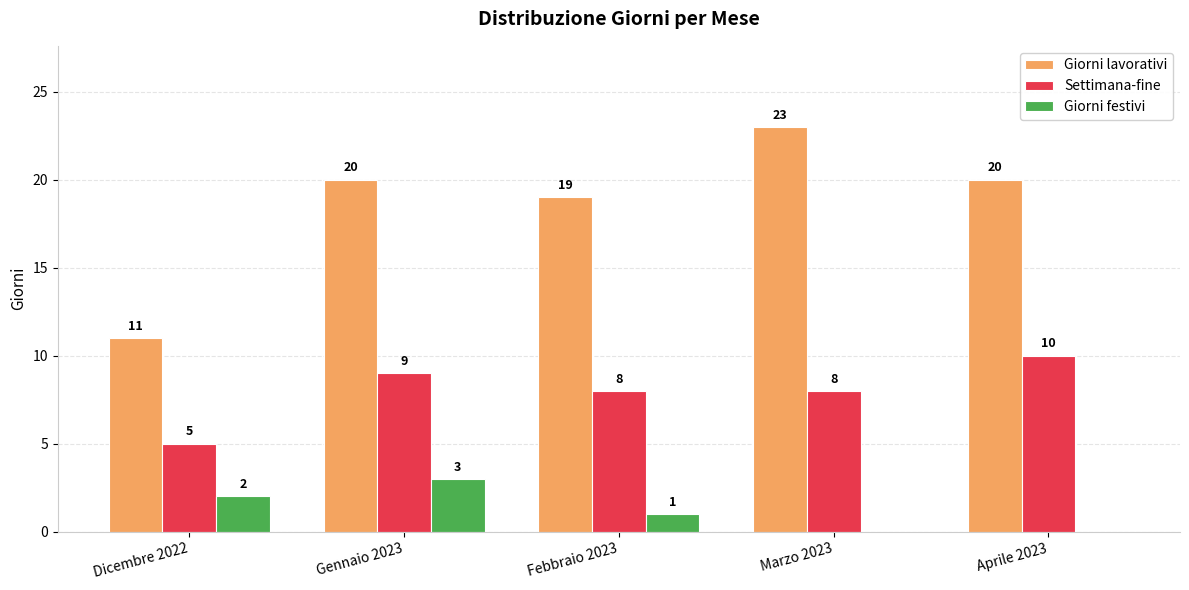

Reading left to right, extract all data points from this chart.

Giorni lavorativi: 11	20	19	23	20
Settimana-fine: 5	9	8	8	10
Giorni festivi: 2	3	1	0	0